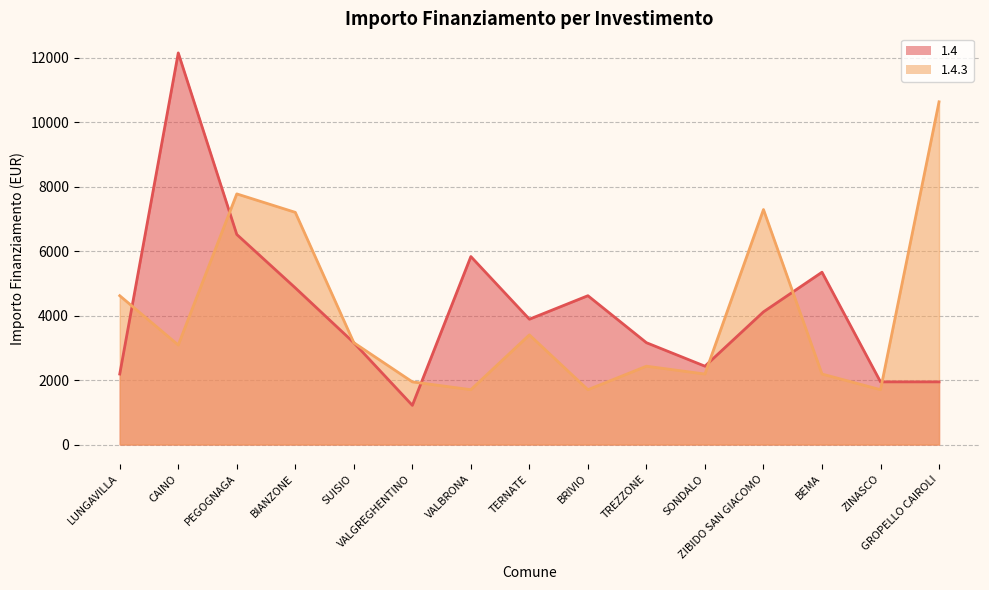

What is the difference between the 1.4 values at LUNGAVILLA and TERNATE?

1701